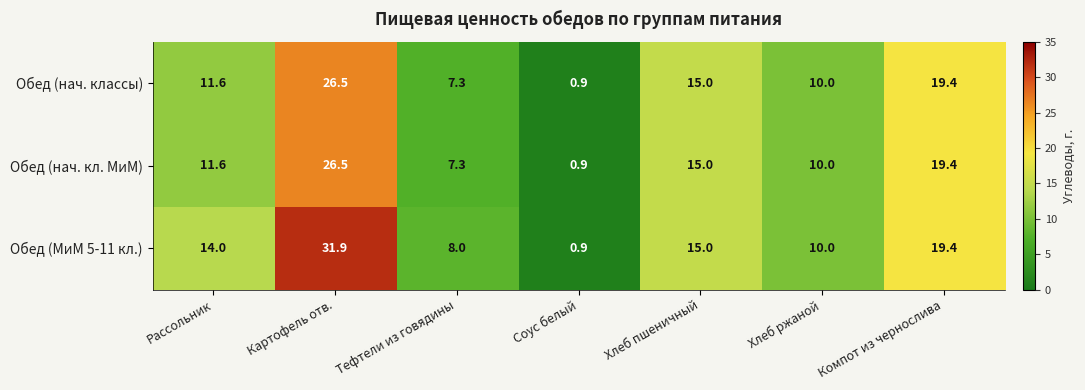

How many distinct data groups are displayed?

3